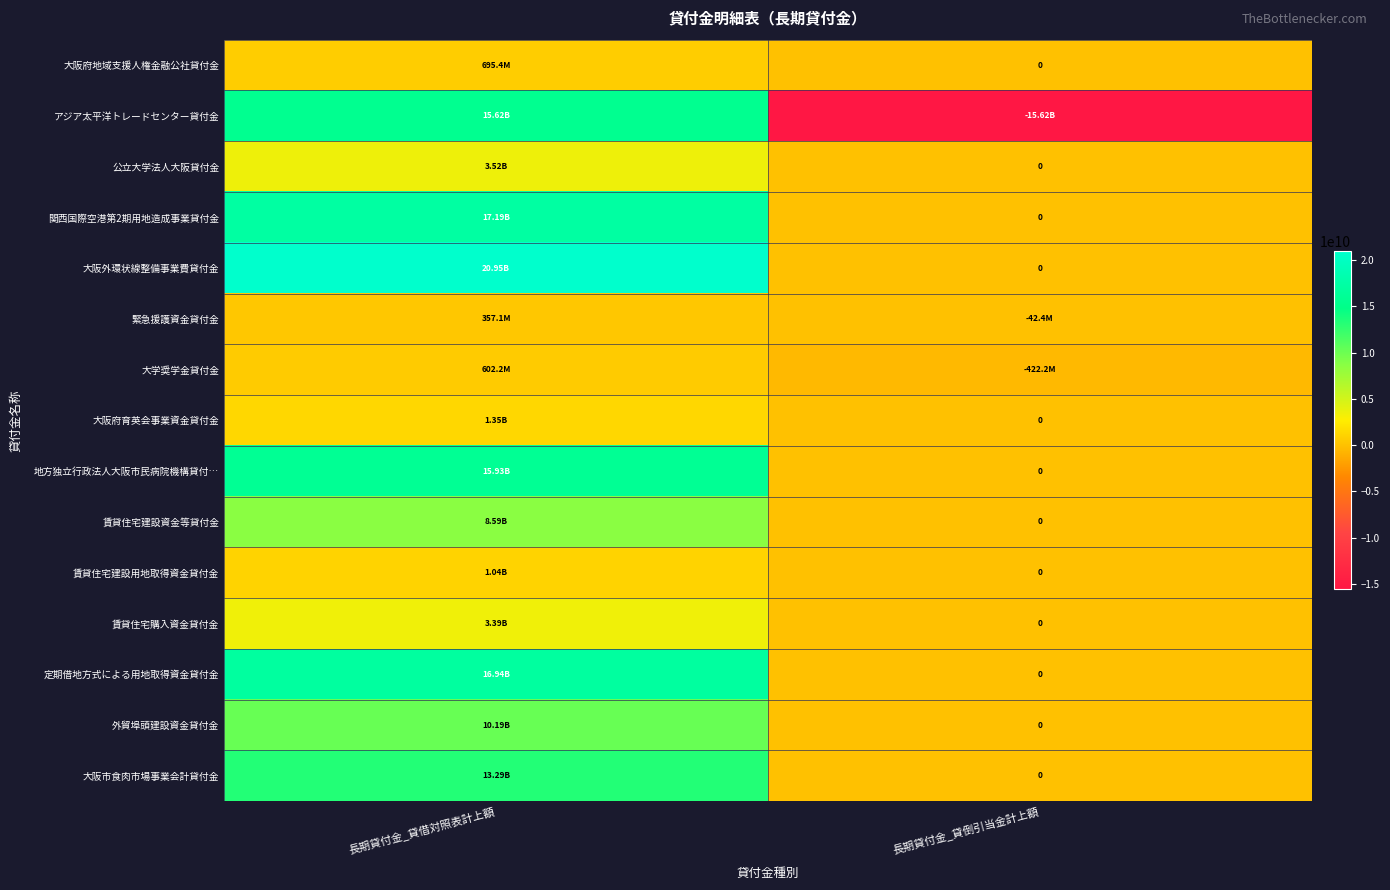

Is it true that 大阪外環状線整備事業費貸付金 equals 20945985959 at 長期貸付金_貸借対照表計上額?

True